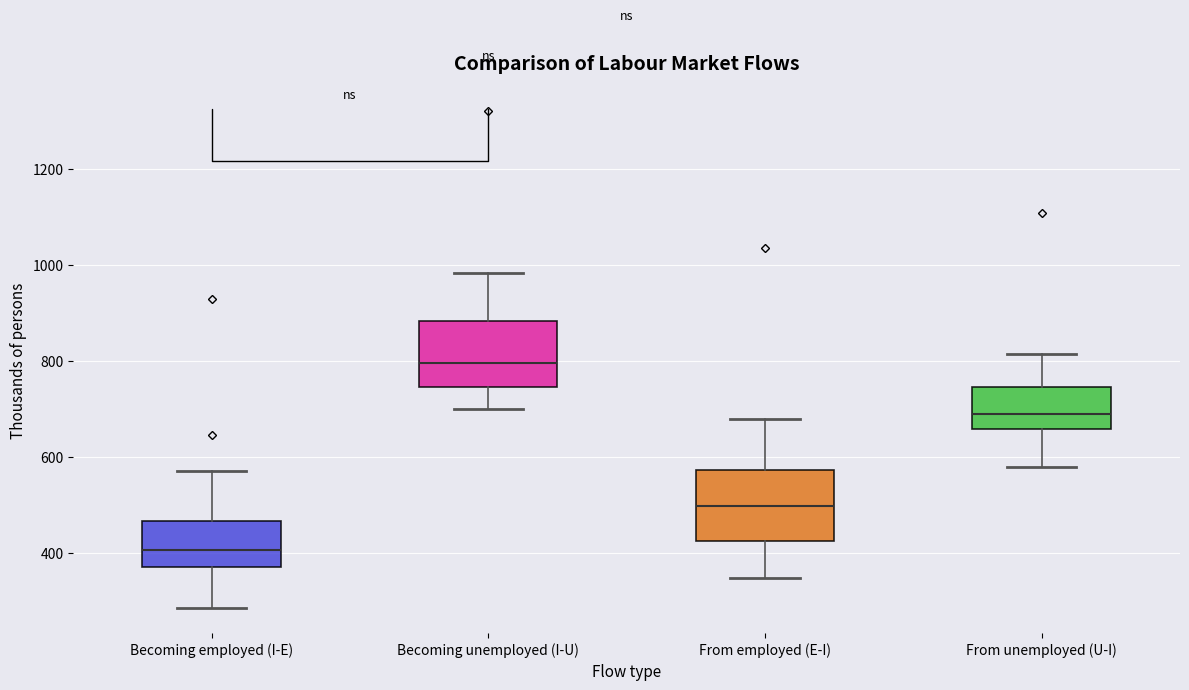

Which box's median line is the highest?

Becoming unemployed (I-U)